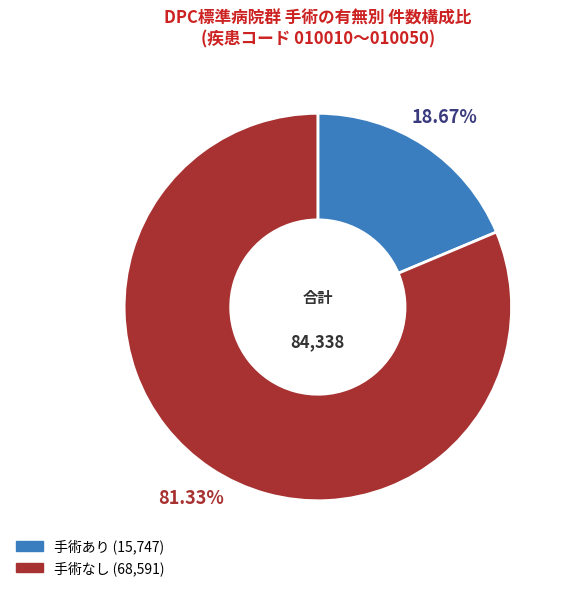

Which category accounts for the majority?

手術なし